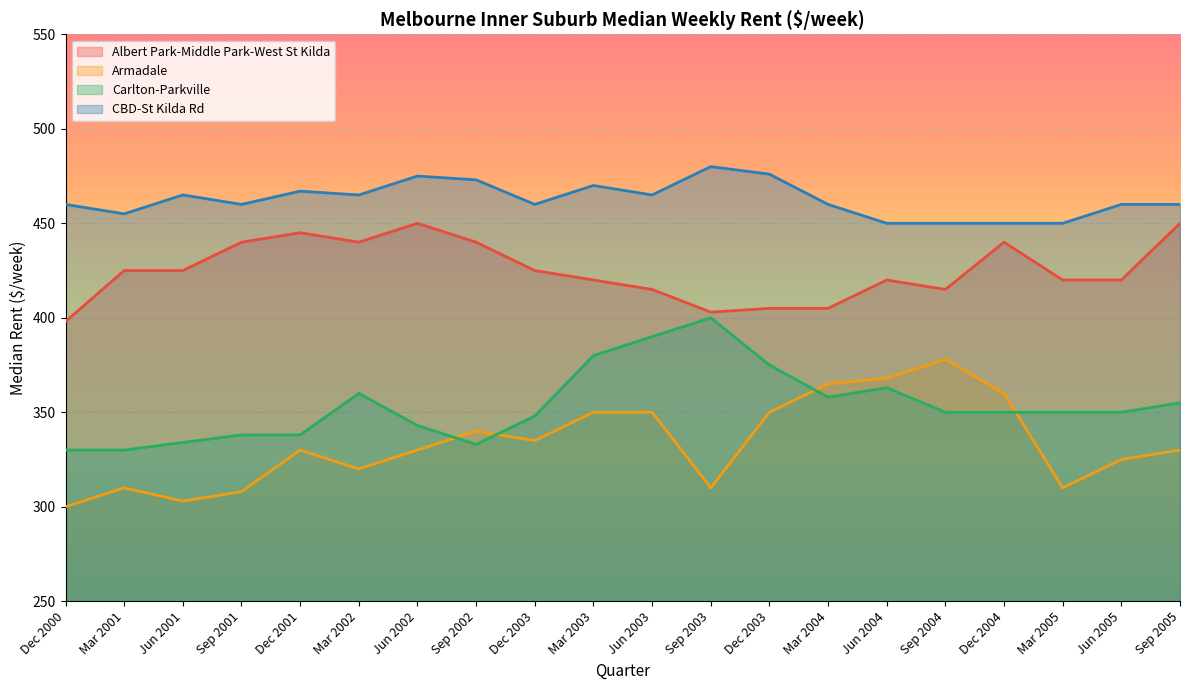

At which label does CBD-St Kilda Rd reach its peak?

Sep 2003